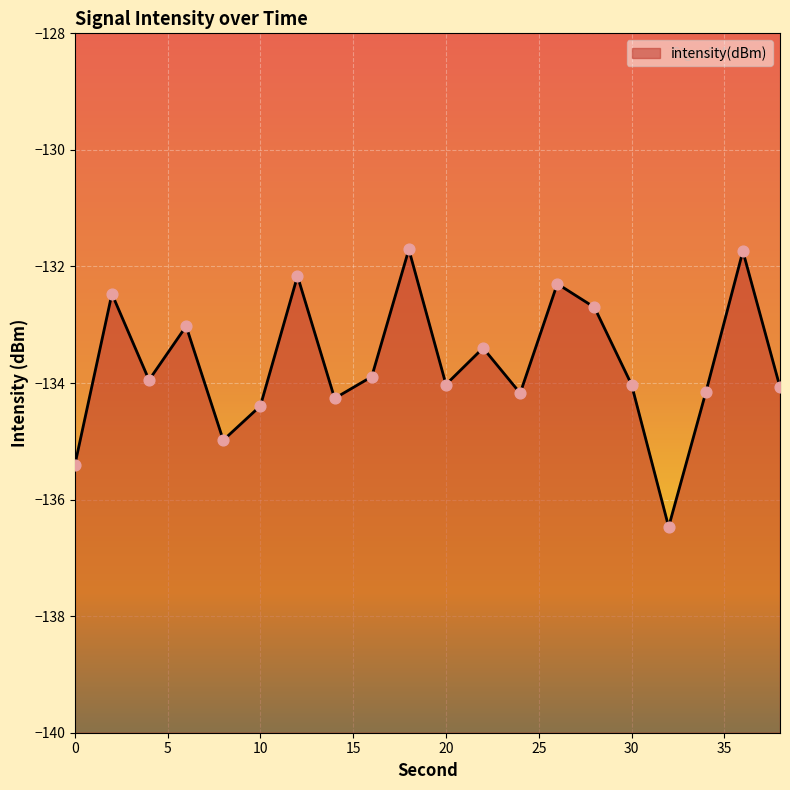

Between 12 and 22, which is larger?

12